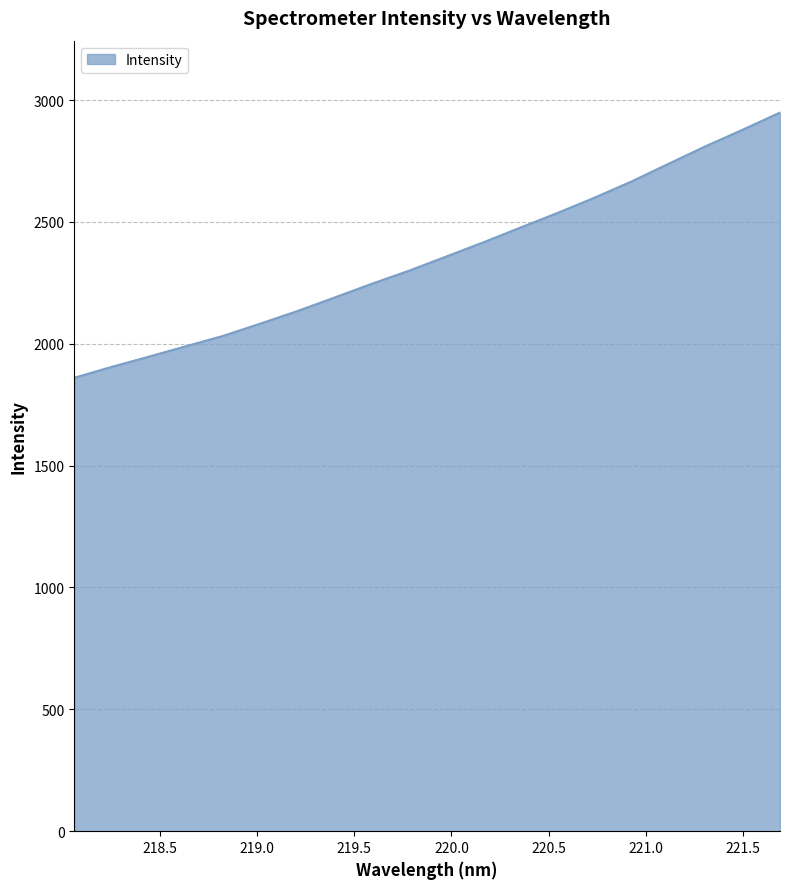

What is the minimum value shown in the chart?

1860.5